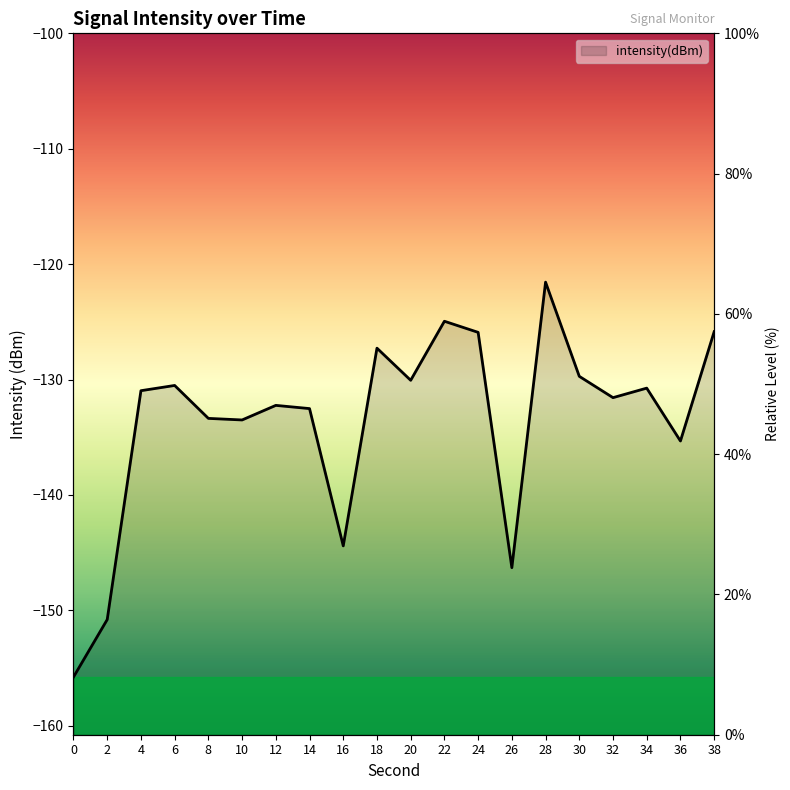

What is the difference between the second highest and second lowest values?

25.9